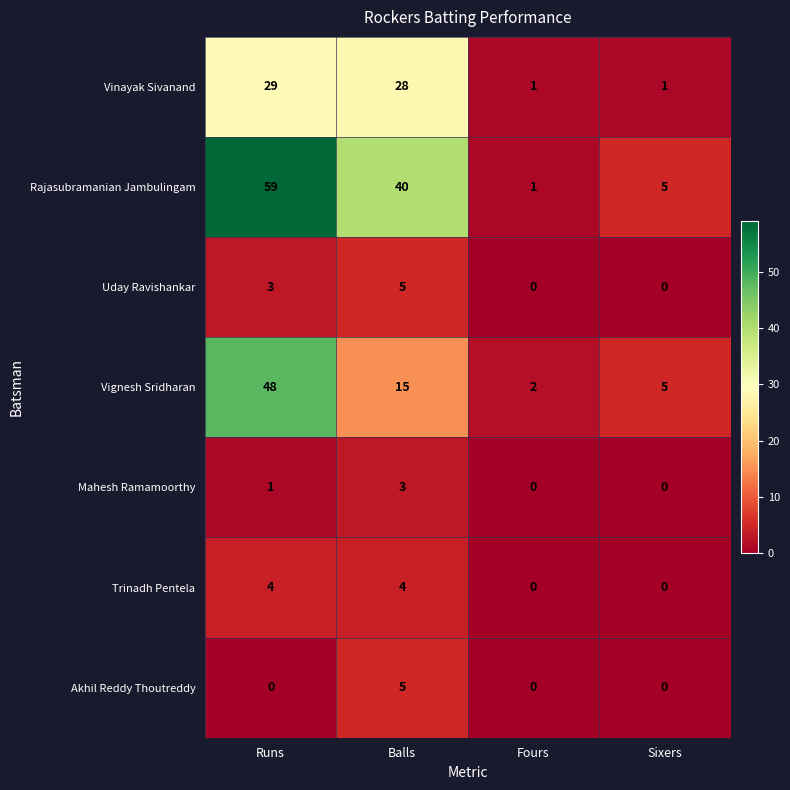

The Uday Ravishankar series shows 0 at Sixers. True or false?

True